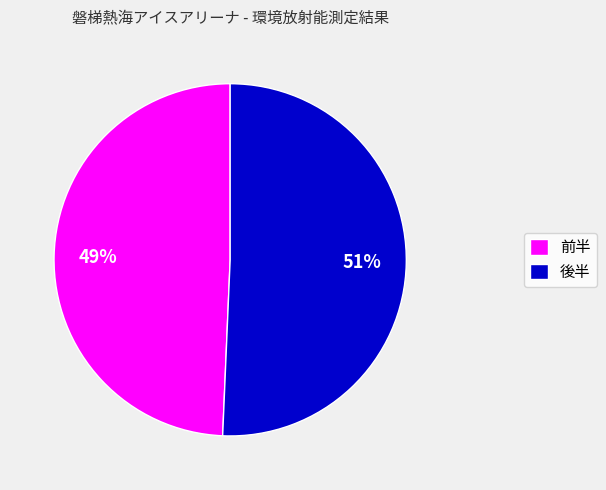

Combined, do 後半 and 前半 account for over 50%?

Yes